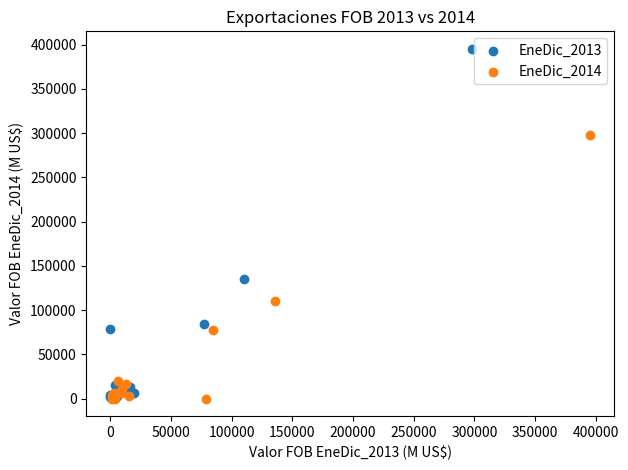

Which series has the widest spread of Y values?

EneDic_2013